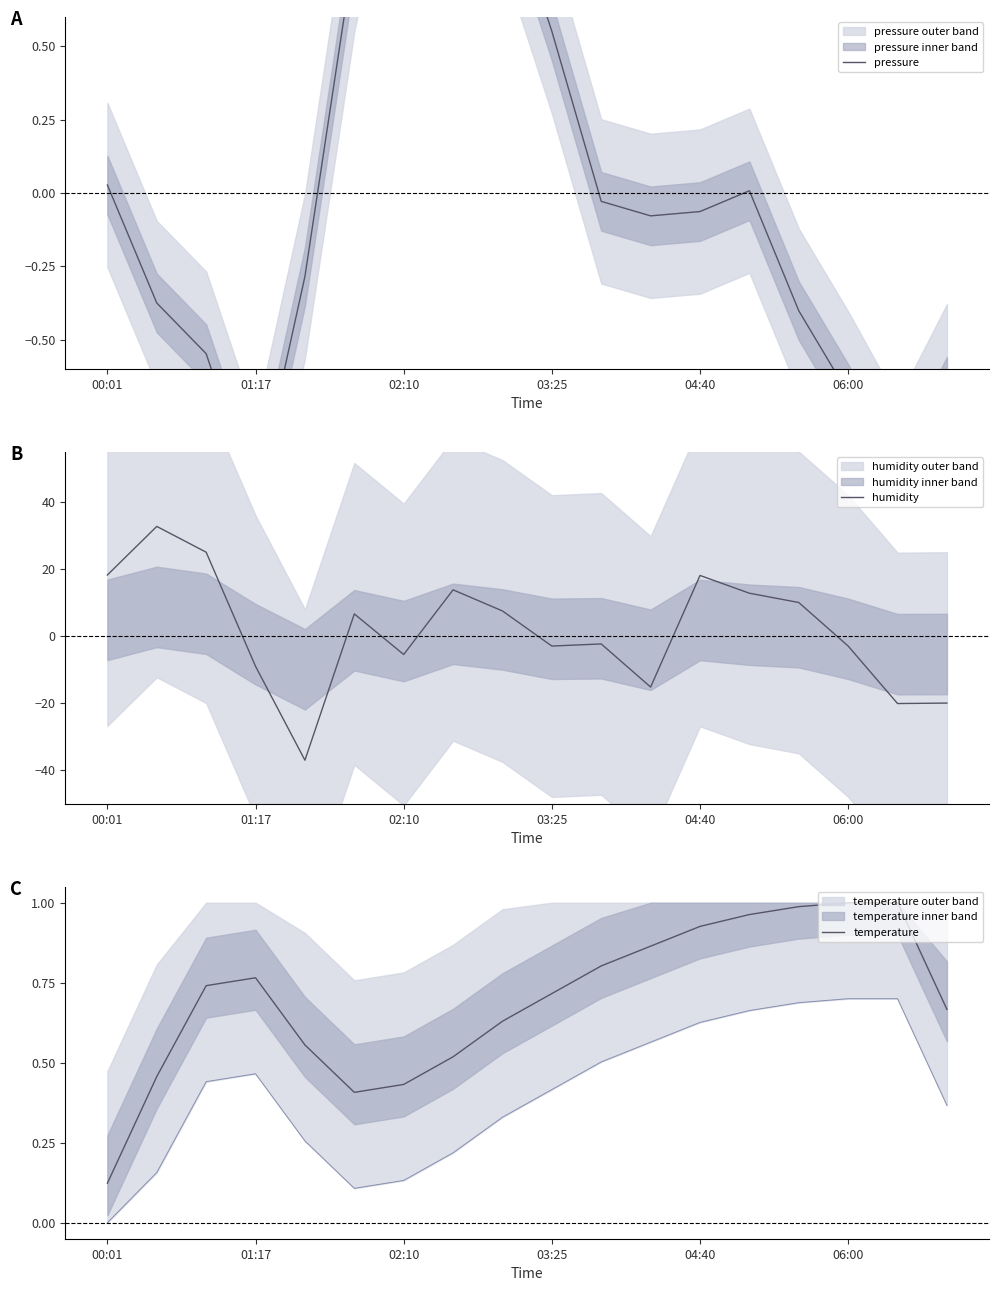

After their last crossing, which series has the higher values: temperature or humidity?

temperature